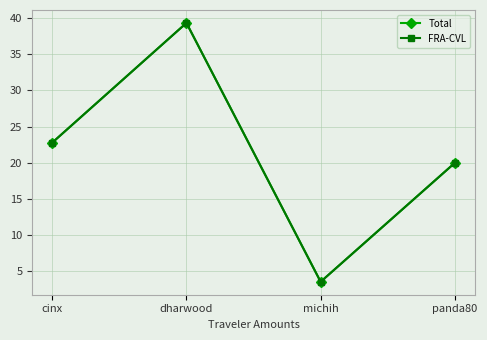

True or false: FRA-CVL and Total intersect in this chart.

False